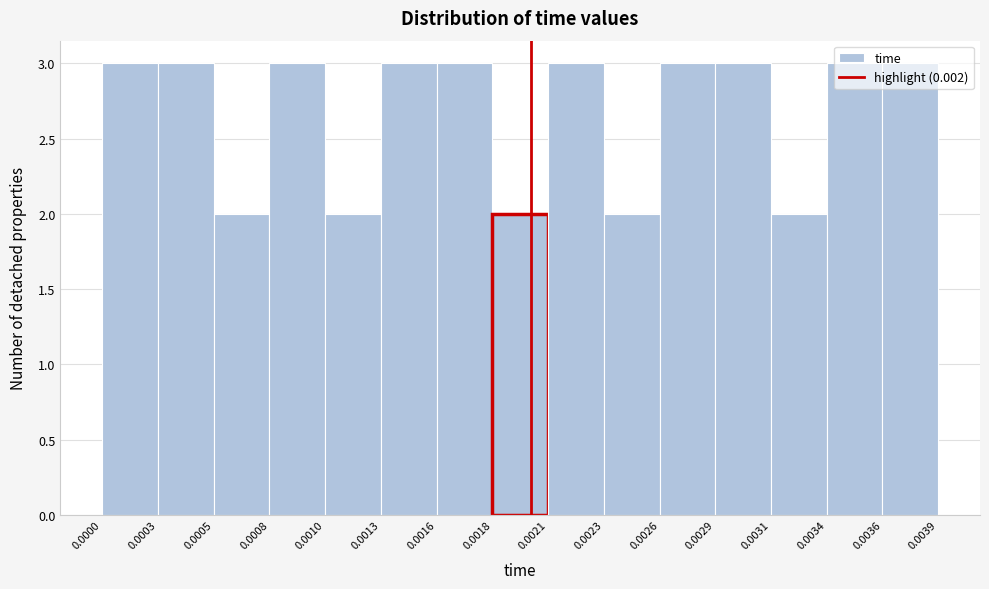

Reading left to right, transcribe this chart: for each bar, give the range it covers on the x-axis and its height. The values are not printed on the chart, so give them approximately, as read against the axis.

0.0000 to 0.0003: 3
0.0003 to 0.0005: 3
0.0005 to 0.0008: 2
0.0008 to 0.0010: 3
0.0010 to 0.0013: 2
0.0013 to 0.0016: 3
0.0016 to 0.0018: 3
0.0018 to 0.0021: 2
0.0021 to 0.0023: 3
0.0023 to 0.0026: 2
0.0026 to 0.0029: 3
0.0029 to 0.0031: 3
0.0031 to 0.0034: 2
0.0034 to 0.0036: 3
0.0036 to 0.0039: 3